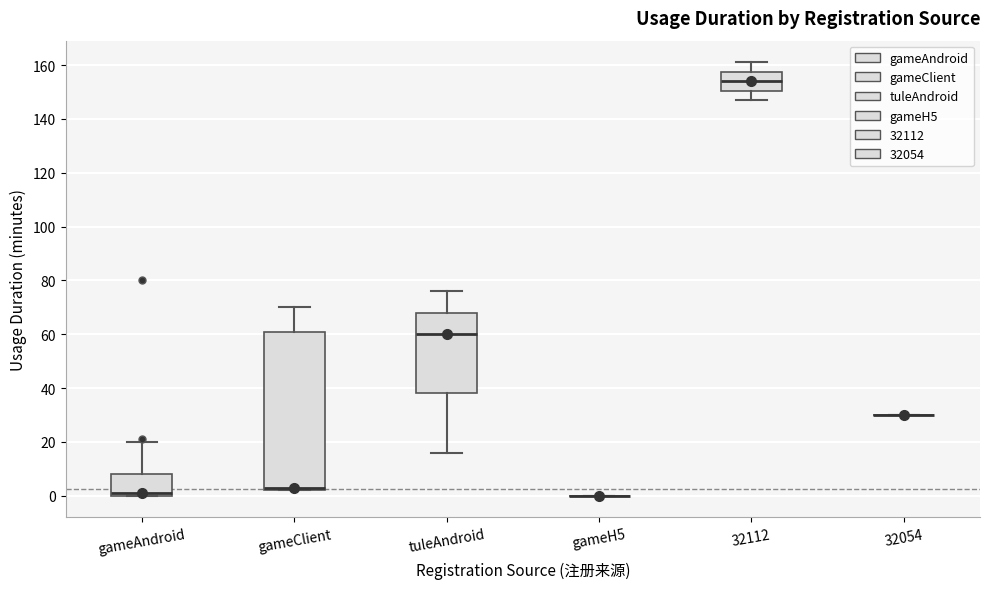

Where does the median line of the box for tuleAndroid sit on the y-axis? The values are not printed on the chart, so give them approximately, as read against the axis.

60